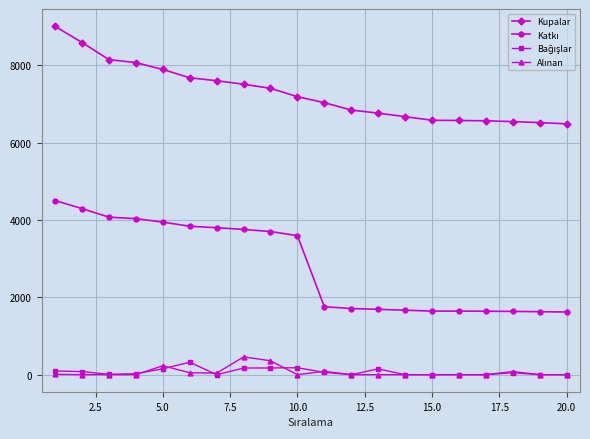

At how many categories does at least one series exceed 5848?

20